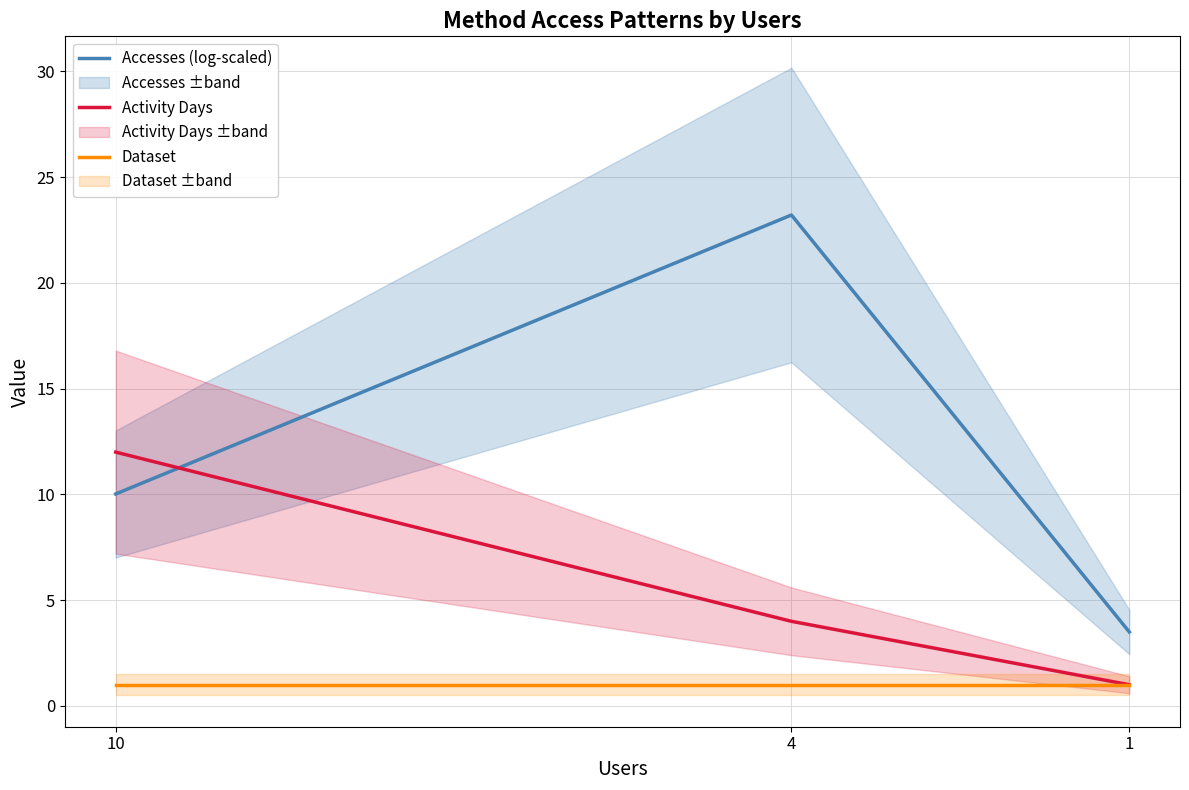

How many series are shown in this chart?

3